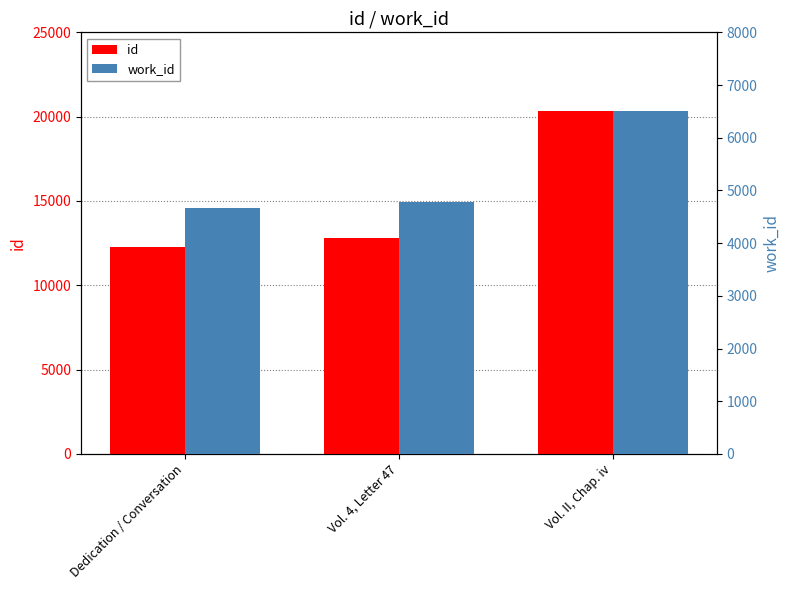

Which series has the largest total across all categories?

id